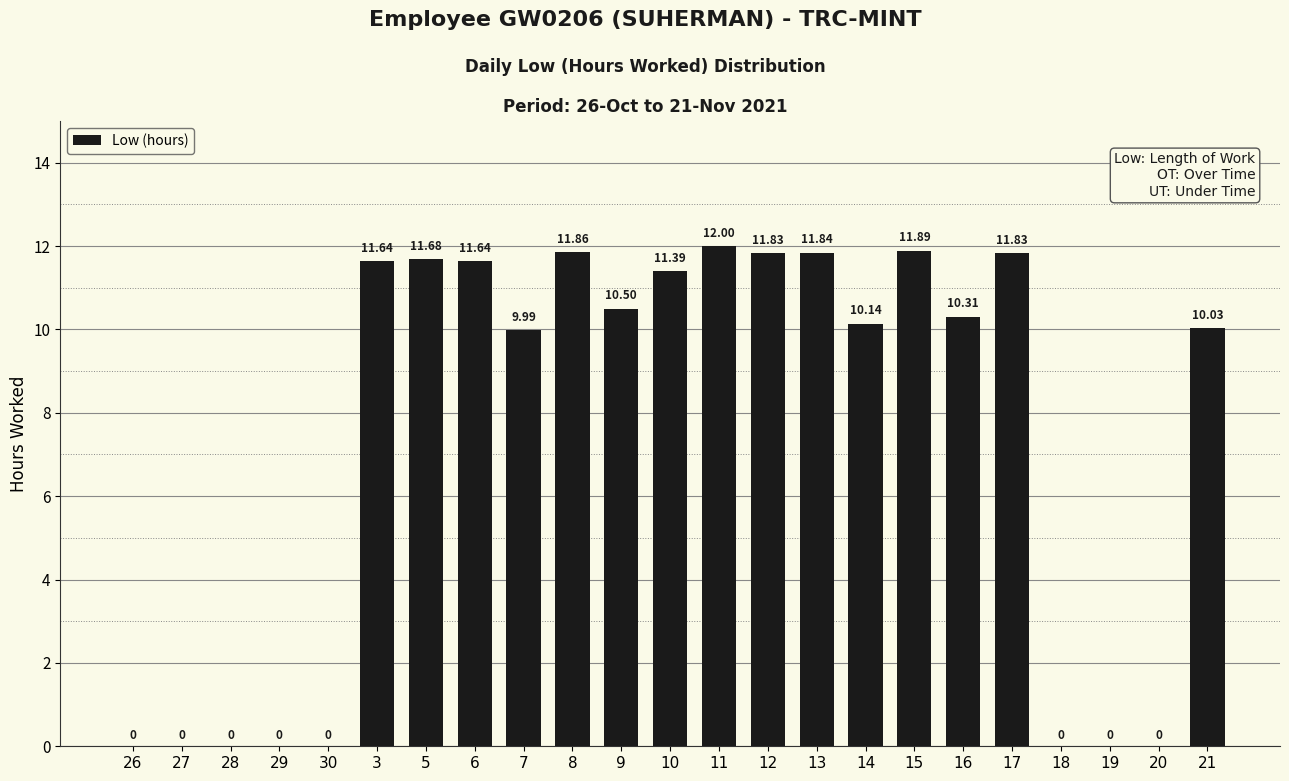

What is the change in value from 13 to 14?

-1.7